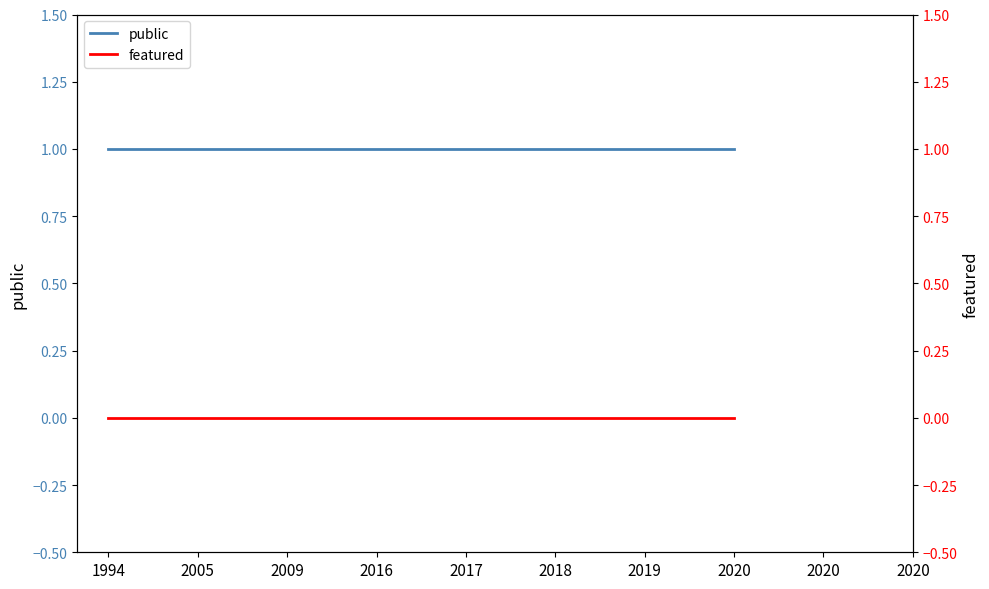

At which category does the chart reach its minimum across all series?

1994